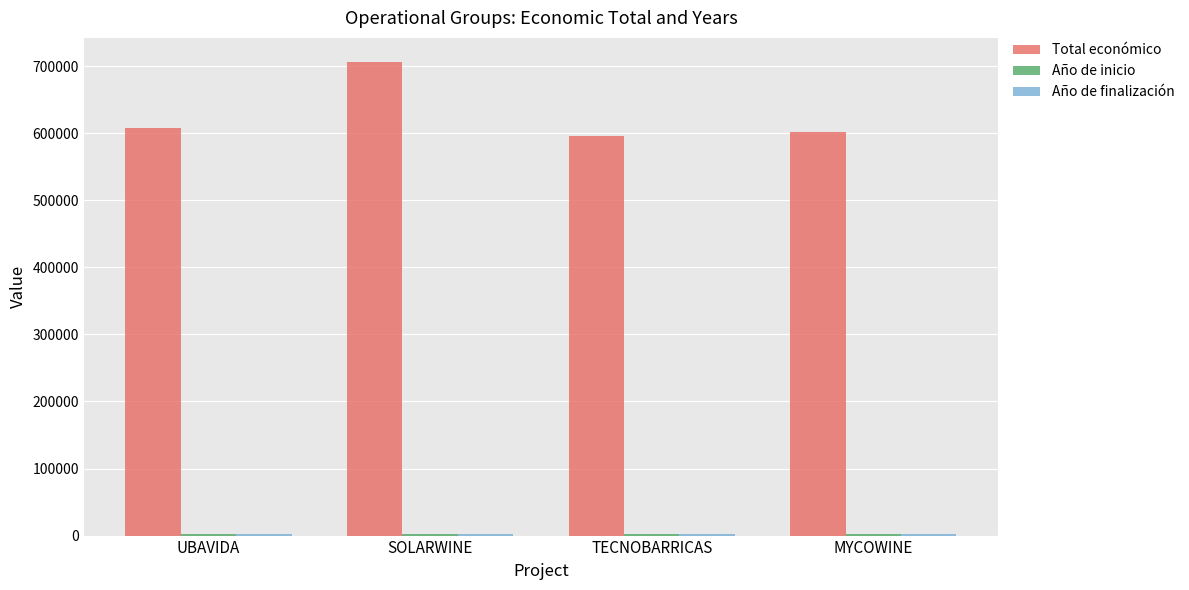

At which category does the chart reach its peak across all series?

SOLARWINE